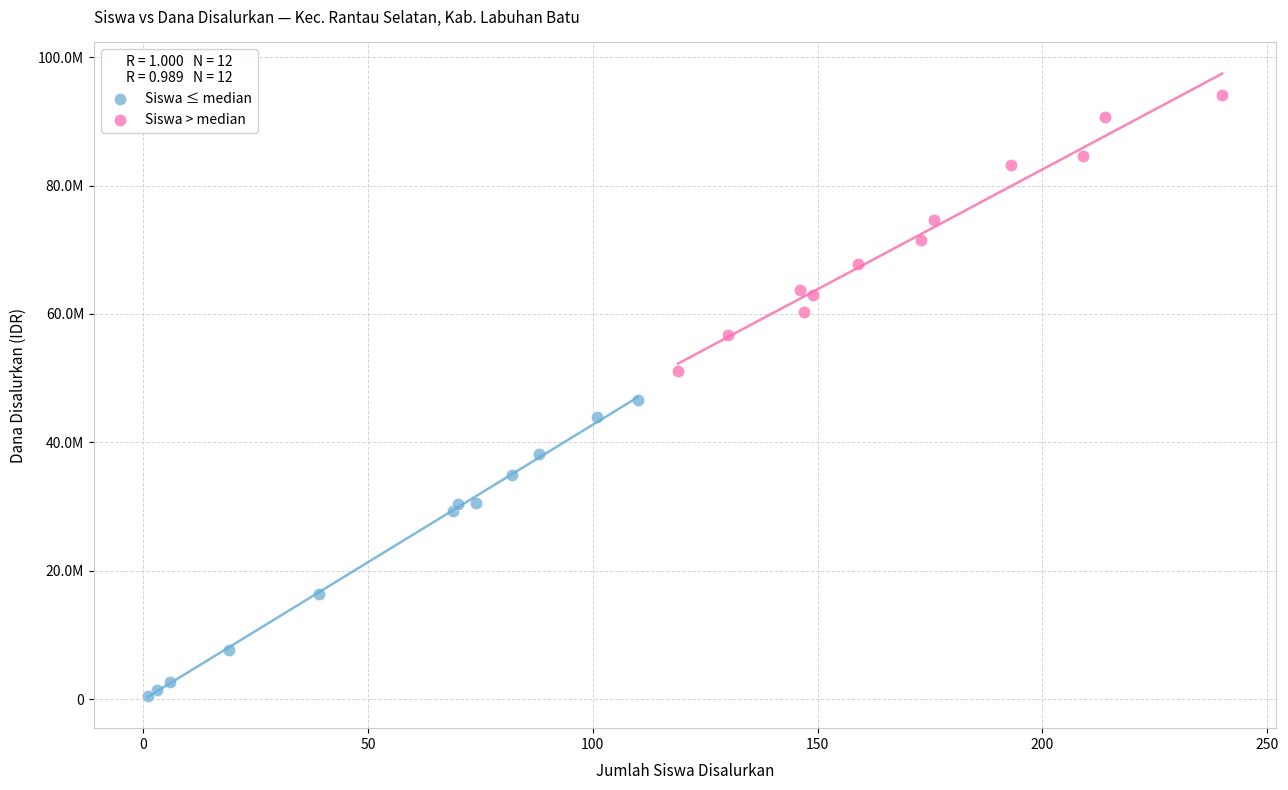

What are all the series names shown in the legend?

Siswa ≤ median, Siswa > median